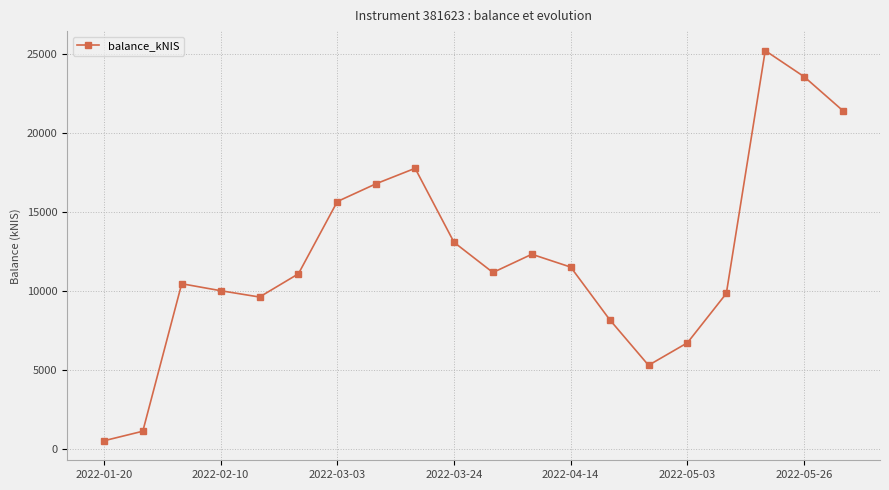

What is the sum of all values?

241130.9